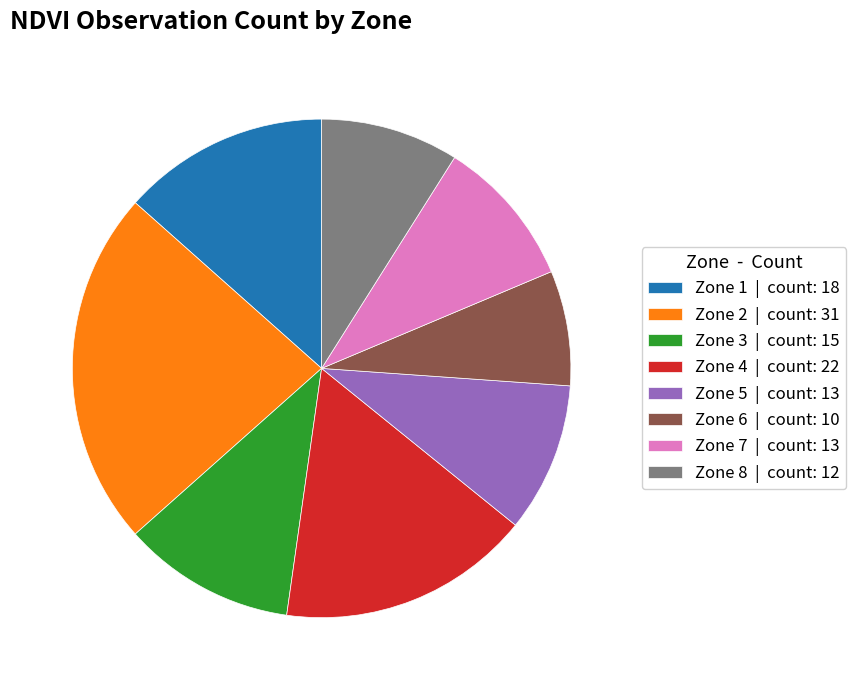

Does any single category account for the majority?

No